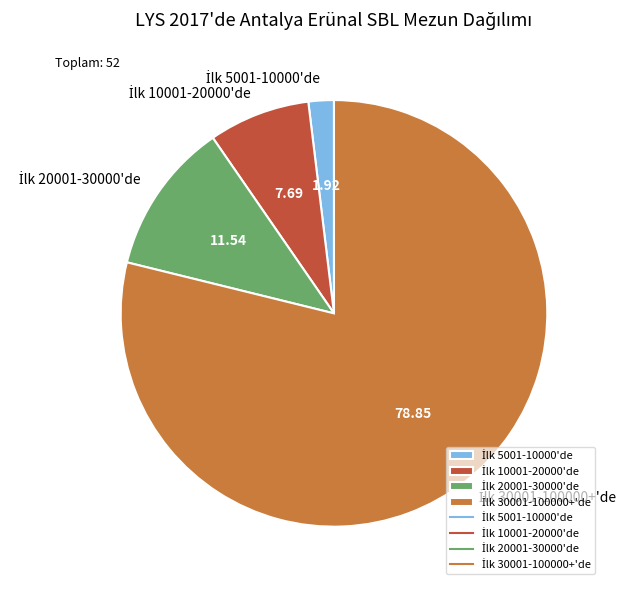

Is there any slice that represents more than half of the pie?

Yes